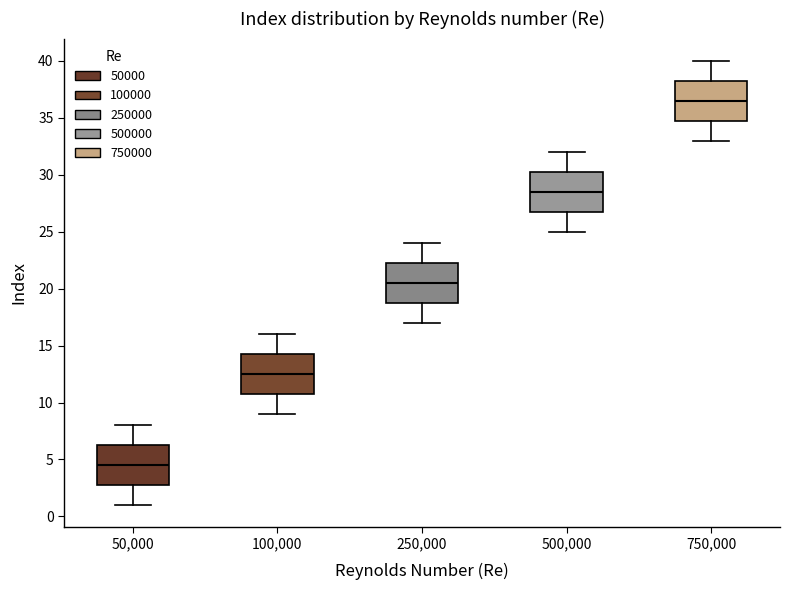

Where does the upper whisker of the box at x = 750,000 end on the y-axis? The values are not printed on the chart, so give them approximately, as read against the axis.

40.0